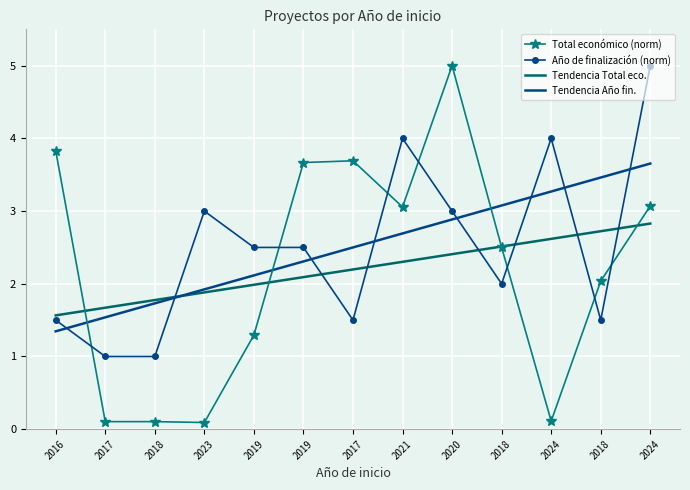

Which series changed the most between 2016 and 2023?

Total económico (norm)